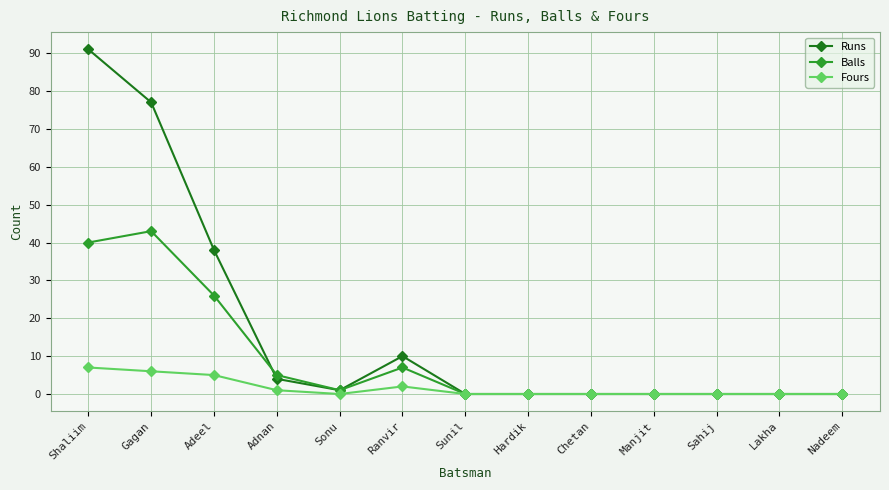

List the series in order of their overall mean, lowest first.

Fours, Balls, Runs